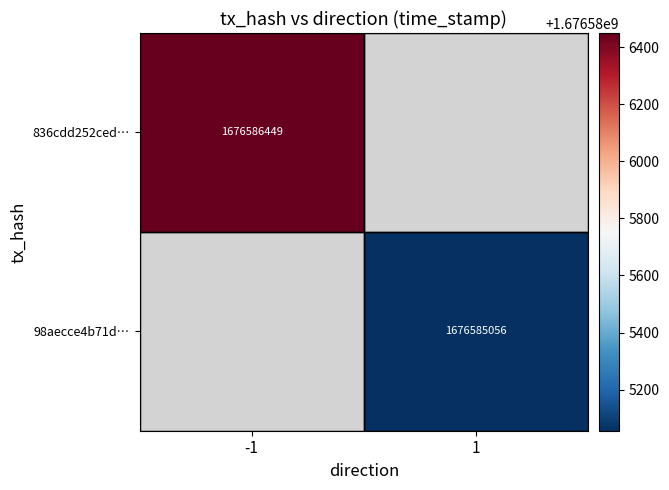

How many categories are shown in the chart?

2